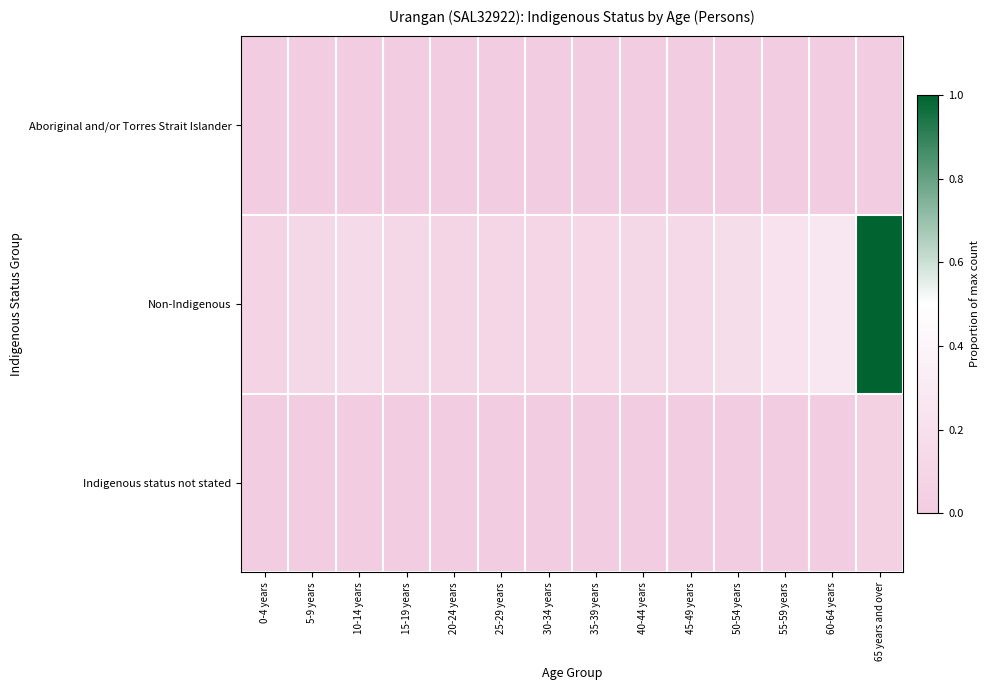

At how many categories does at least one series exceed 0?

14